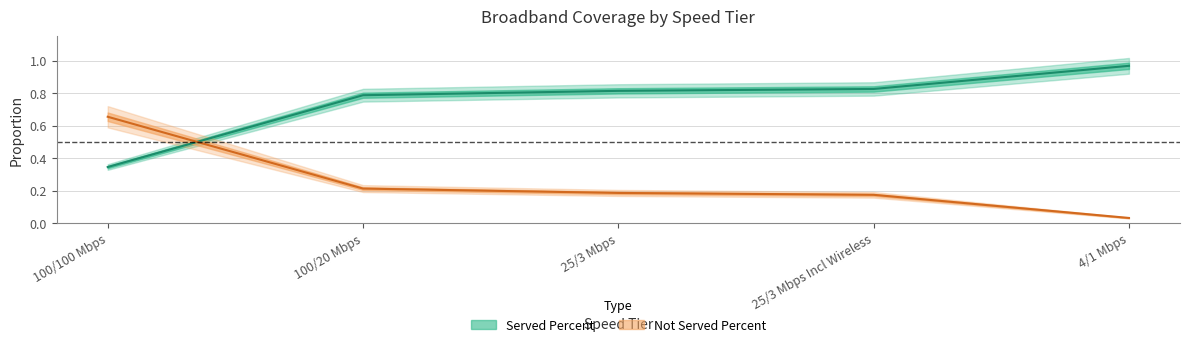

What is the value of the Not Served Percent point at the 4th from the left?

0.2